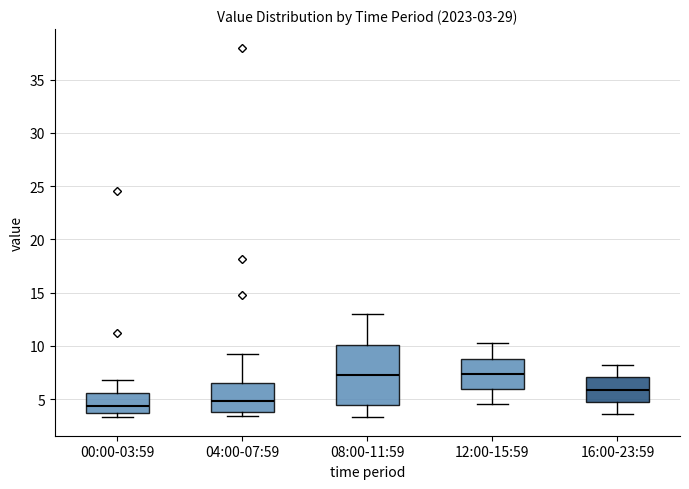

Which box is the tallest, from its lower edge to its upper edge?

08:00-11:59